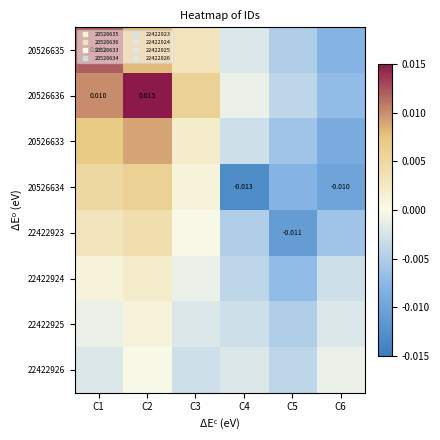

At which label does 20526634 reach its minimum?

C4